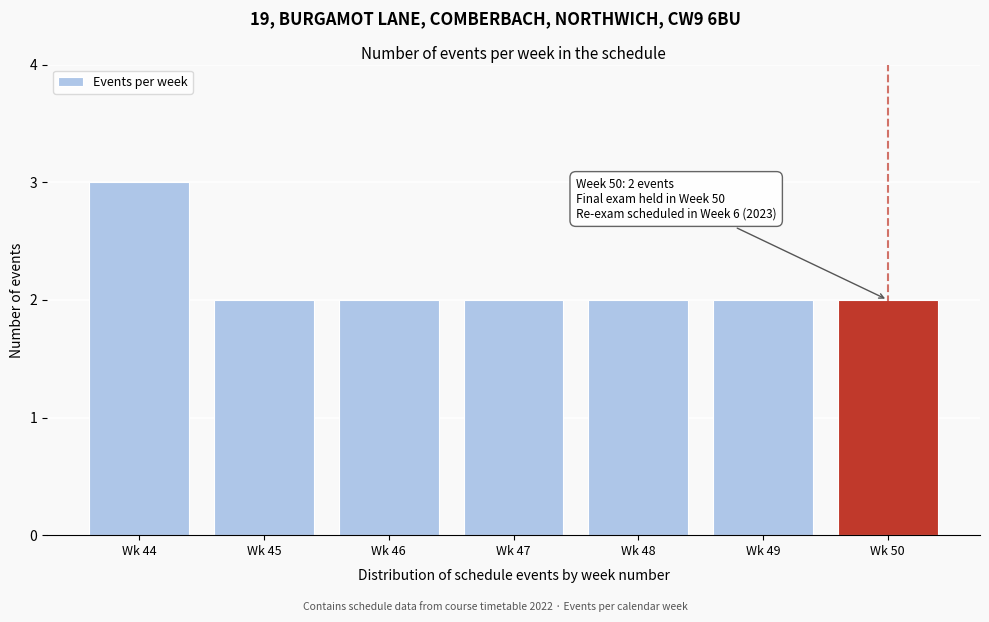

Reading left to right, list all the values displayed in this chart.

Wk 44=3	Wk 45=2	Wk 46=2	Wk 47=2	Wk 48=2	Wk 49=2	Wk 50=2